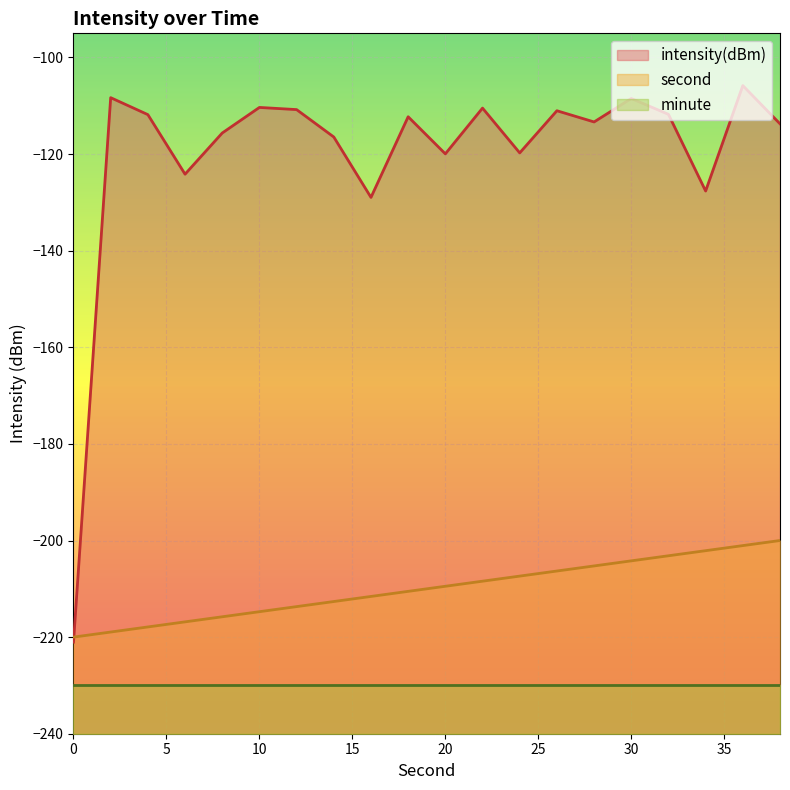

Which series has the largest total across all categories?

intensity(dBm)